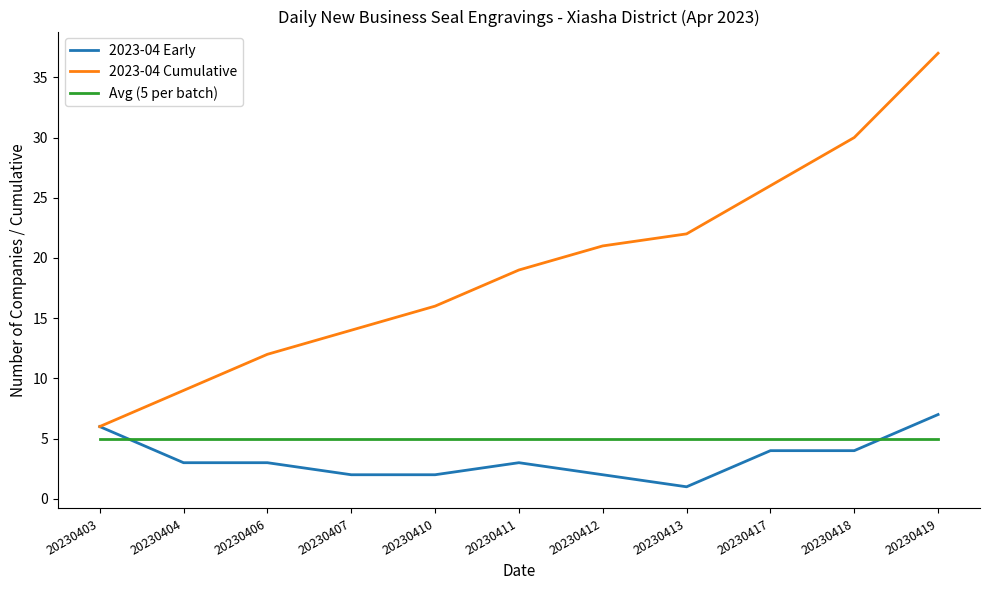

Which label corresponds to the smallest value in the chart?

20230413